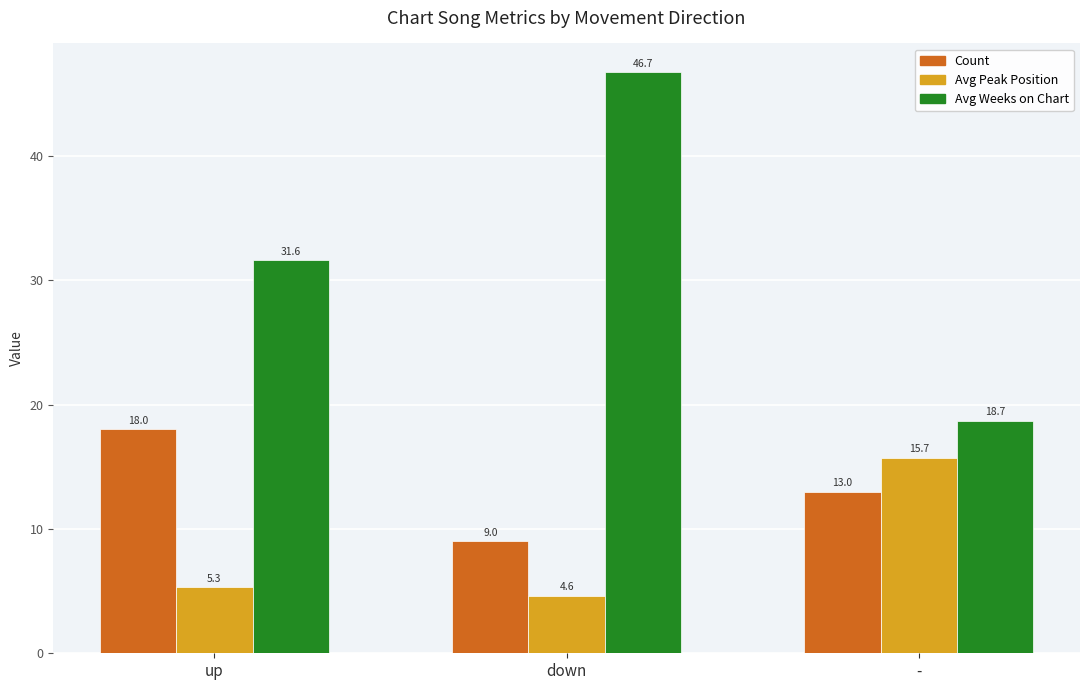

Does the chart contain stacked bars?

No